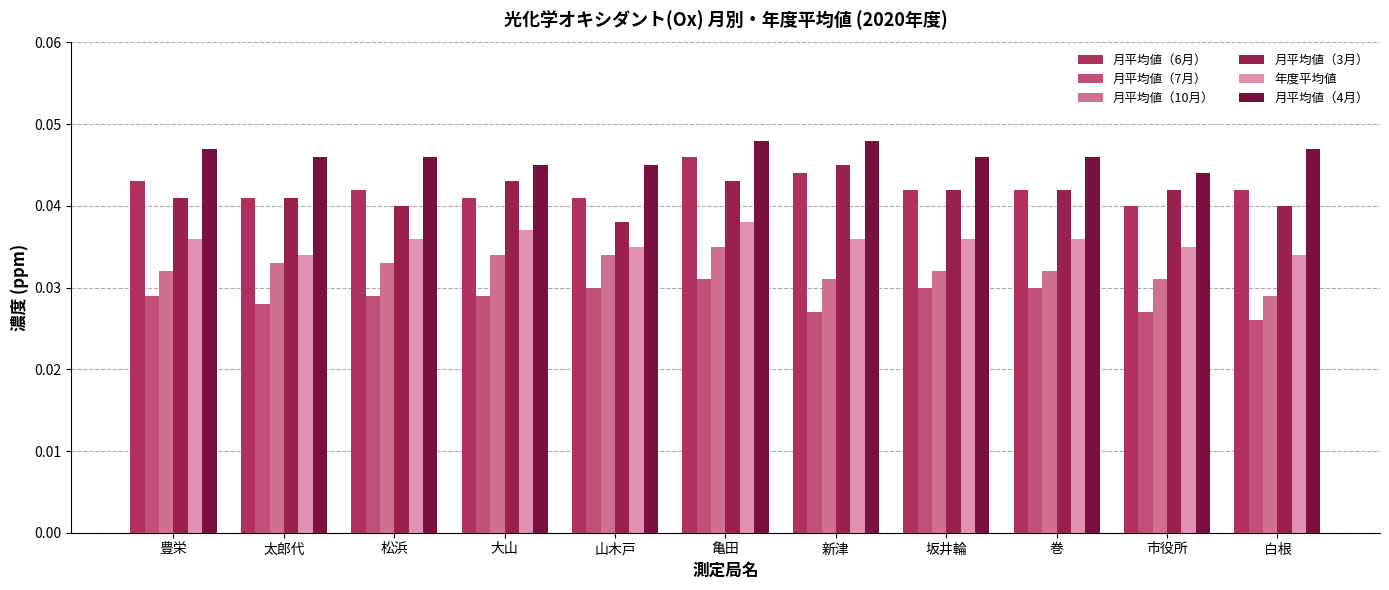

What is the label of the 5th bar from the left?

山木戸